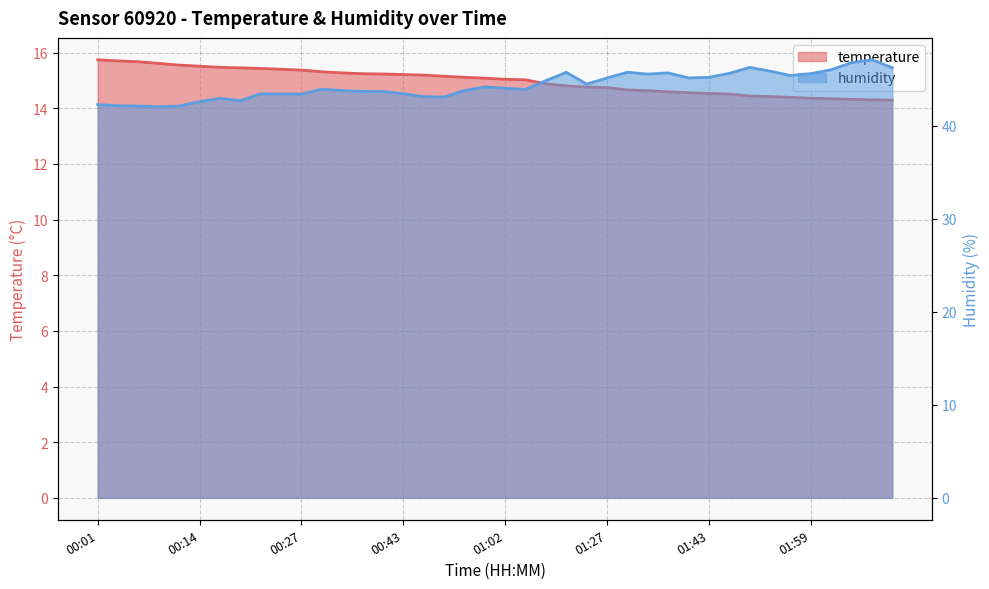

Reading left to right, what are all the values shown in this chart?

temperature: 15.7	15.7	15.7	15.6	15.6	15.5	15.5	15.4	15.4	15.4	15.4	15.3	15.3	15.2	15.2	15.2	15.2	15.2	15.1	15.1	15.0	15.0	14.9	14.8	14.8	14.7	14.7	14.6	14.6	14.6	14.5	14.5	14.4	14.4	14.4	14.4	14.3	14.3	14.3	14.3
humidity: 42.3	42.2	42.1	42.1	42.1	42.6	43.0	42.7	43.5	43.5	43.4	44.0	43.8	43.7	43.7	43.5	43.1	43.1	43.8	44.2	44.1	43.9	44.9	45.8	44.5	45.2	45.8	45.6	45.7	45.2	45.2	45.7	46.3	45.9	45.4	45.6	46.0	46.8	47.1	46.3